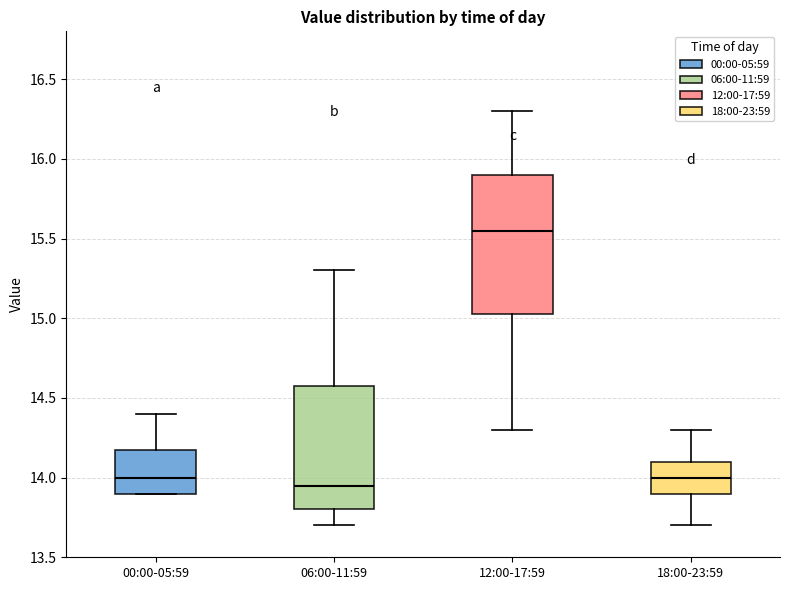

Where does the upper whisker of the box for 00:00-05:59 end on the y-axis? The values are not printed on the chart, so give them approximately, as read against the axis.

14.40